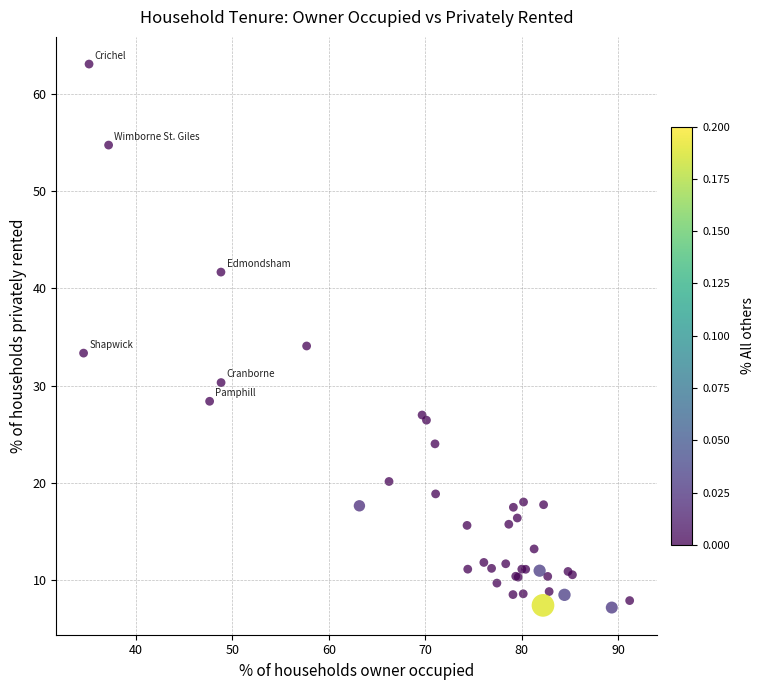

What Y value in the scatter plot is closest to 35?

34.1